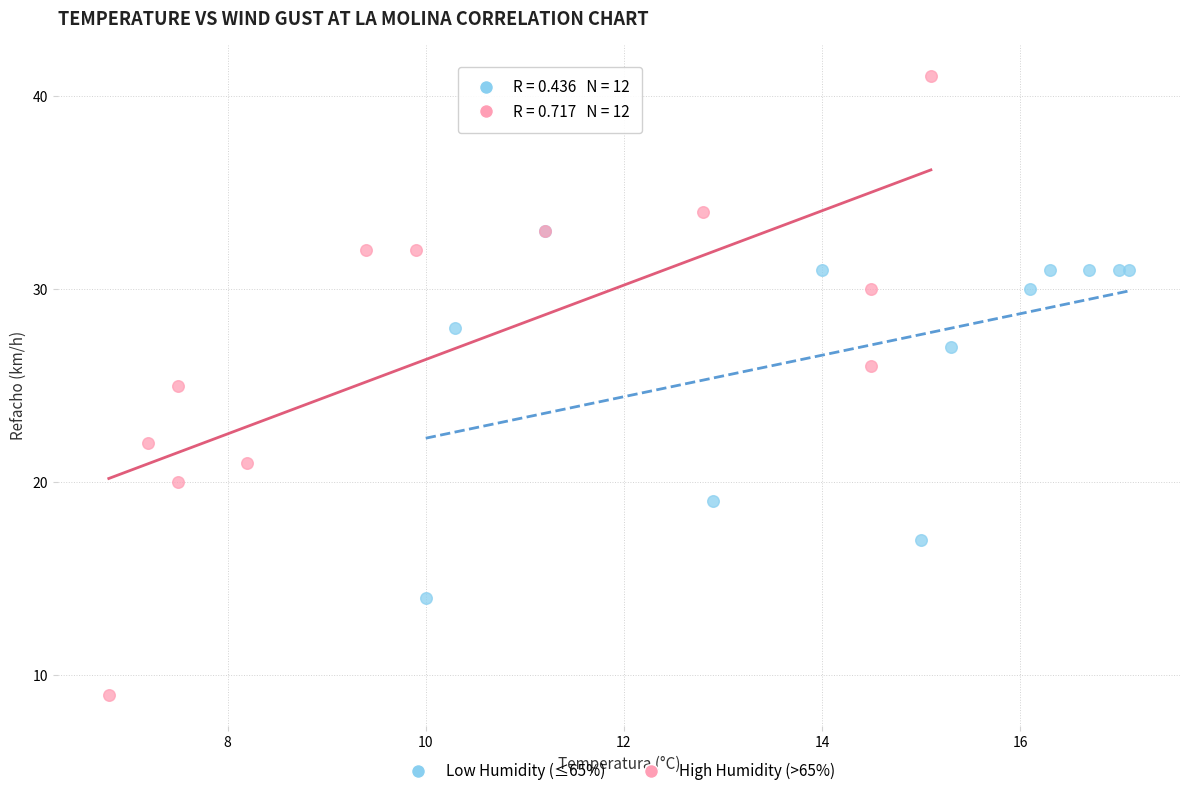

Which series contains the highest Y value?

High Humidity (>65%)